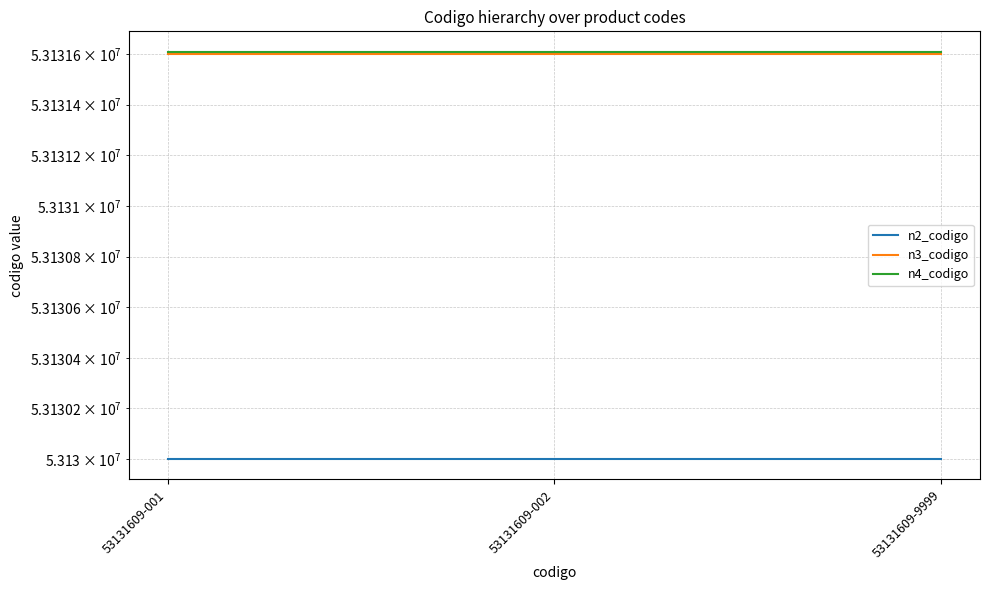

Rank the series at 53131609-002 from lowest to highest value.

n2_codigo, n3_codigo, n4_codigo